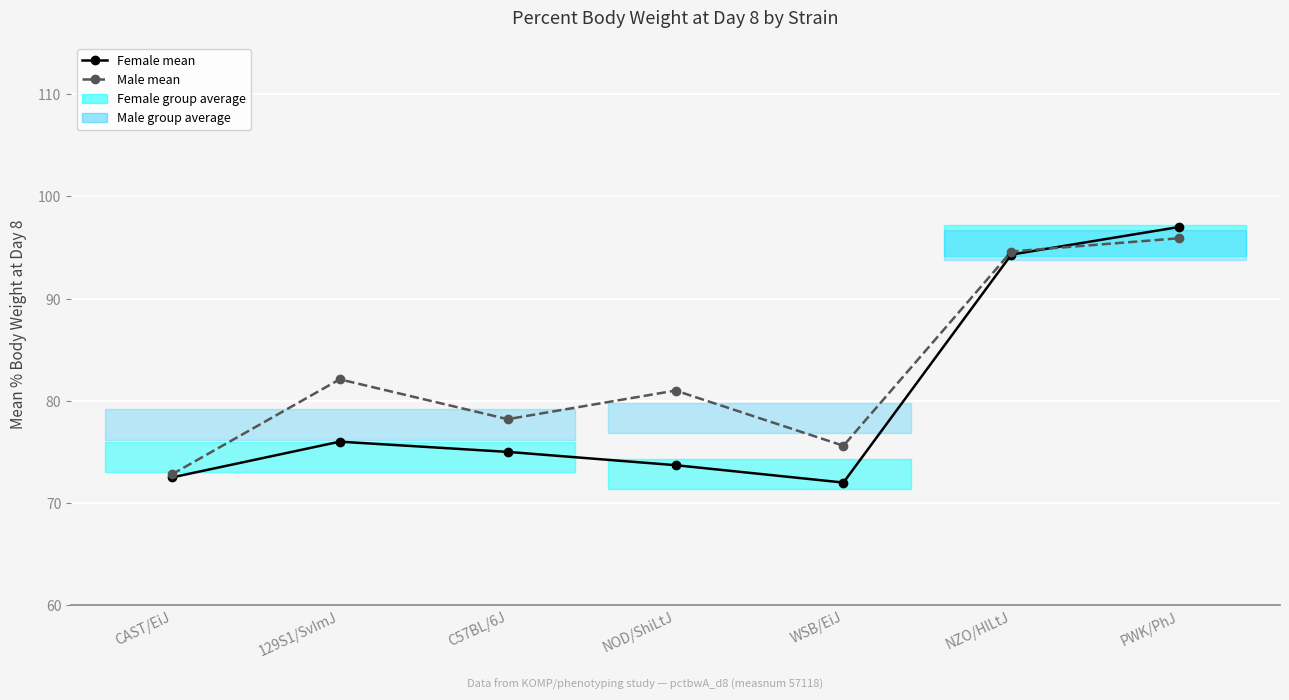

What is the minimum value shown in the chart?

72.0